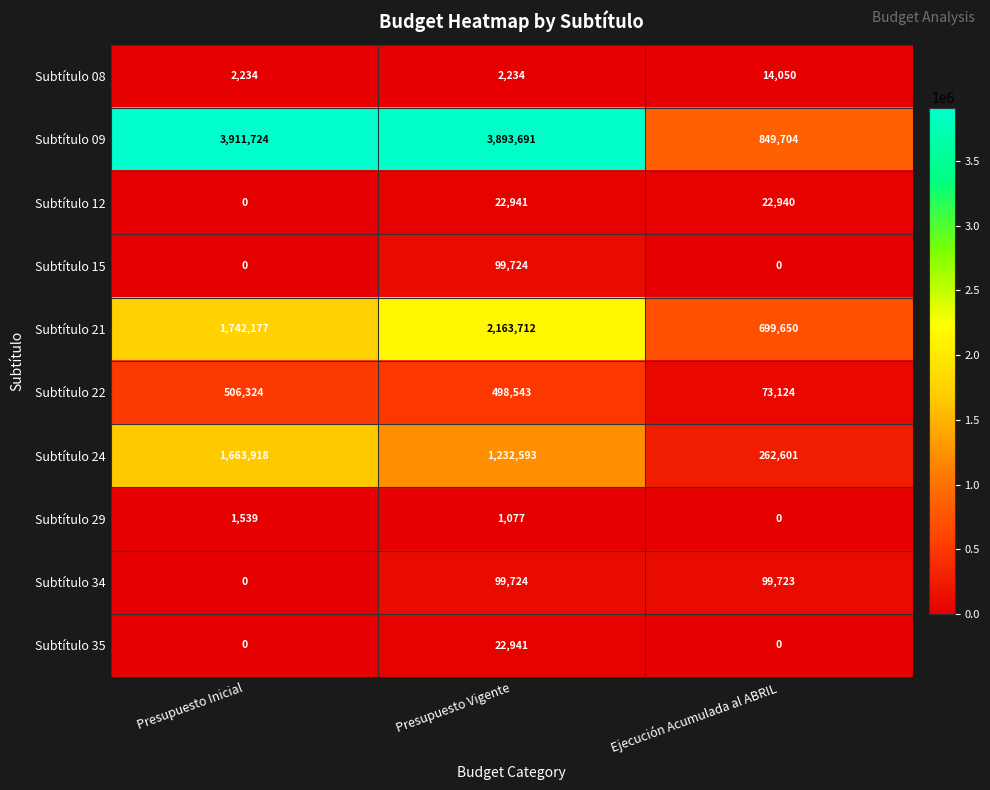

How many distinct data groups are displayed?

10